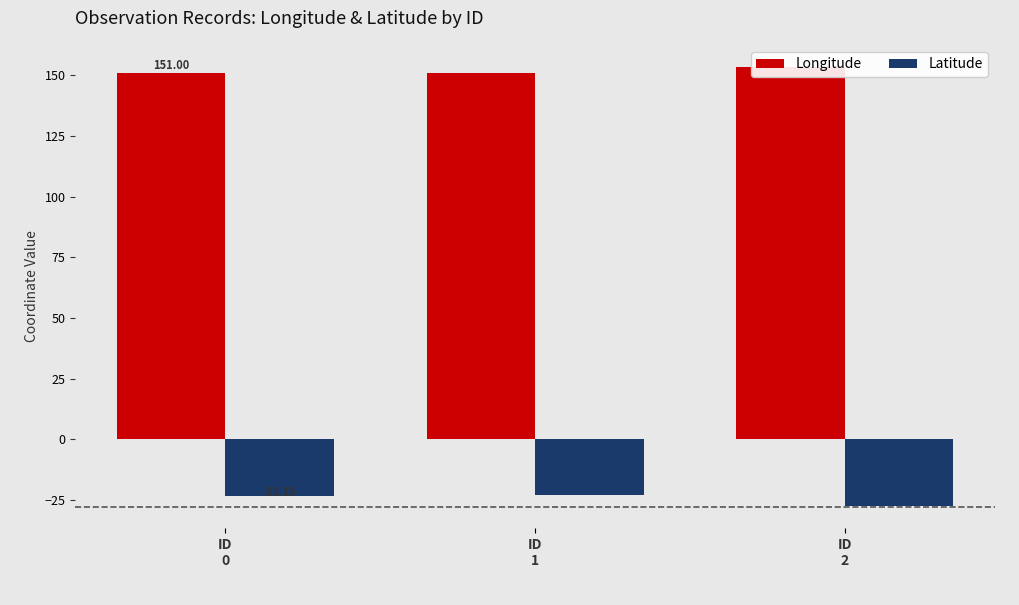

Which series changed the most between ID
0 and ID
1?

Longitude